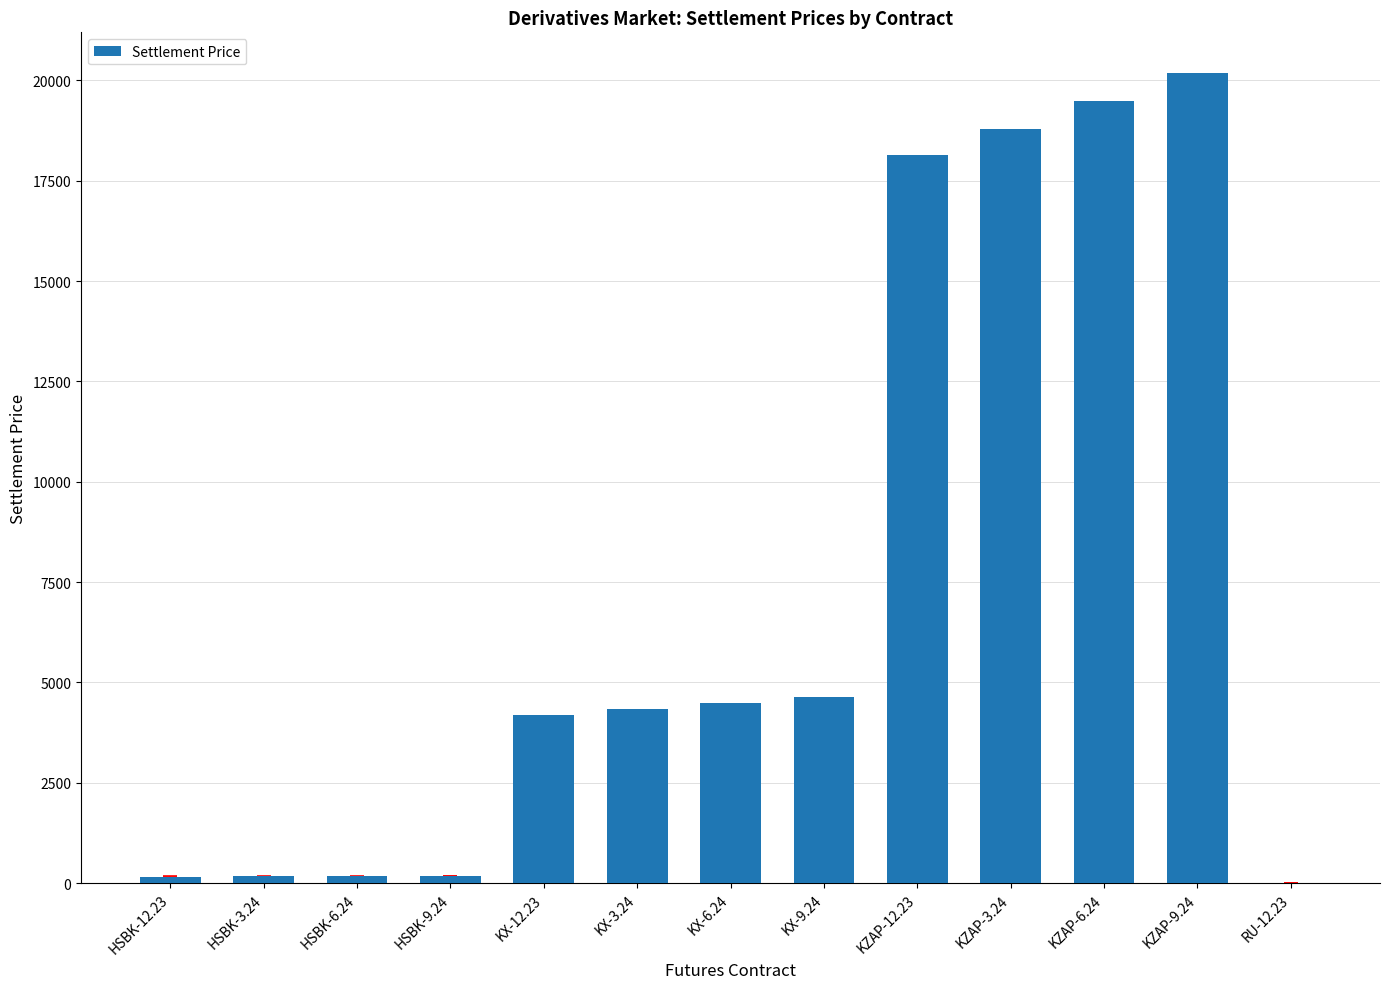

What is the greatest value displayed?

20186.6